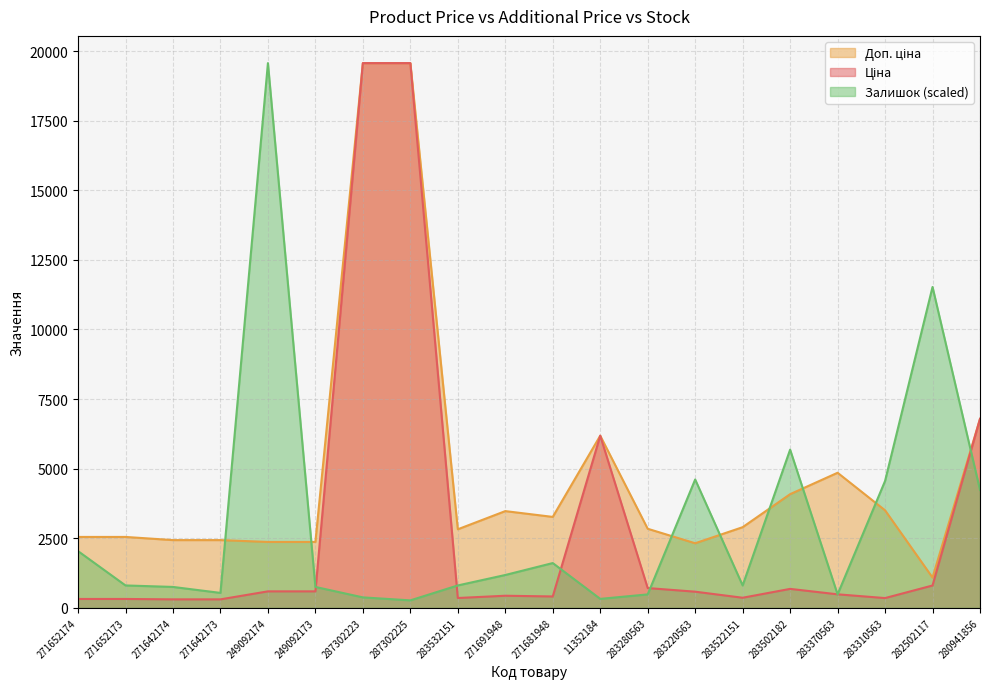

What is the sum of the Залишок values at 287302223 and 11352184?

696.8